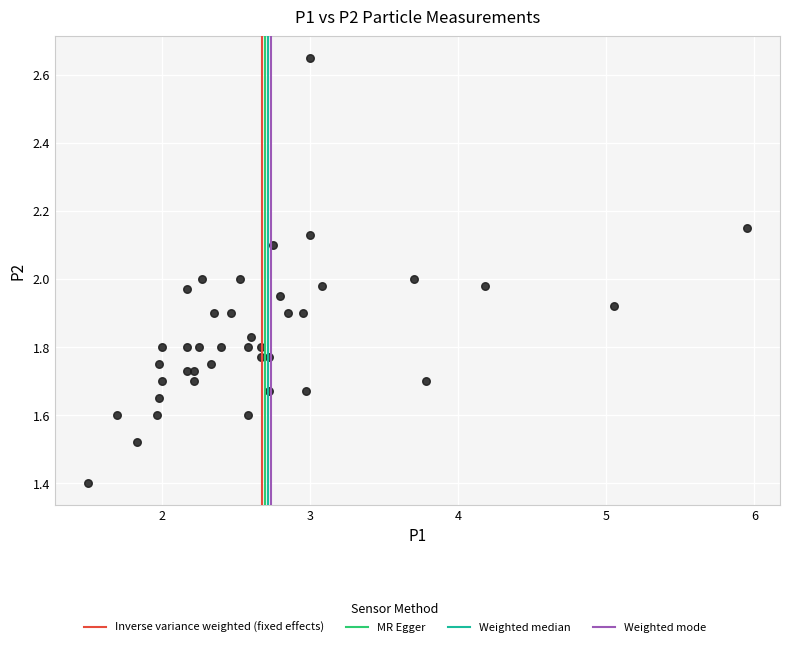

What is the range of X values (max minus min)?

4.5